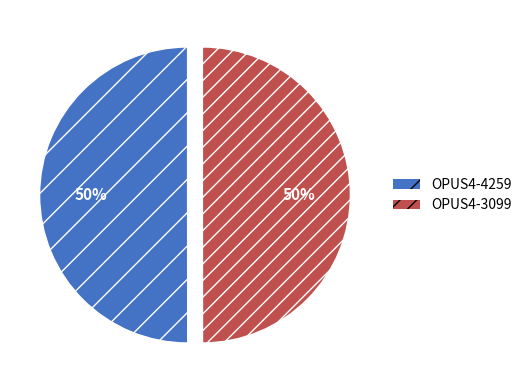

To the nearest percent, what portion does OPUS4-3099 represent?

50%